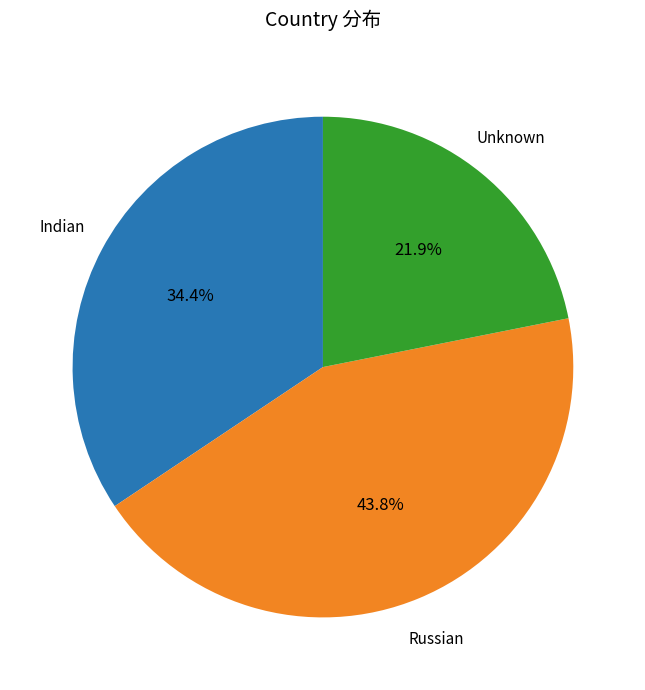

Does any single category account for the majority?

No